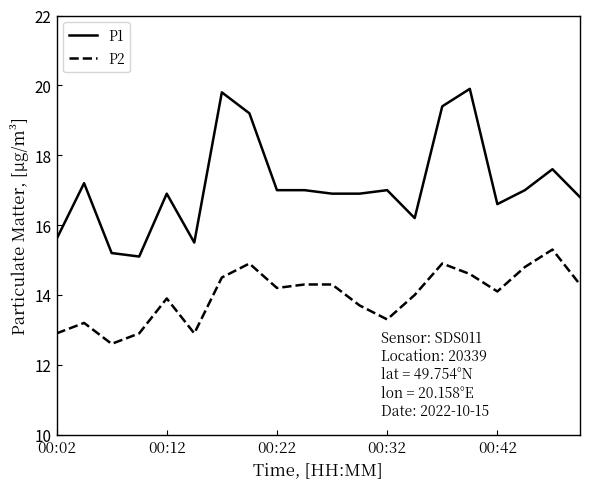

Which series has the largest total across all categories?

P1